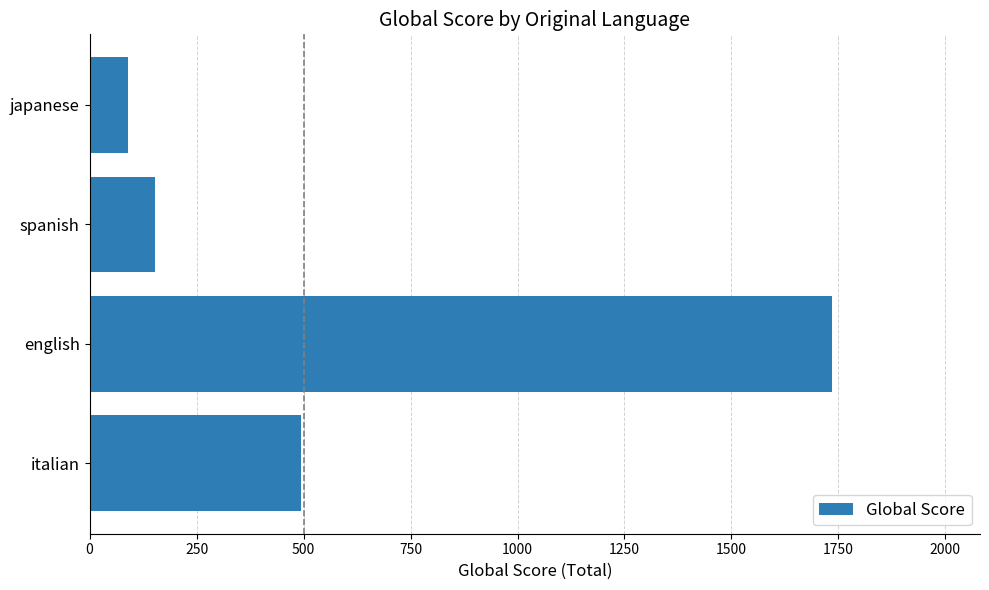

The value at italian is 495. True or false?

True